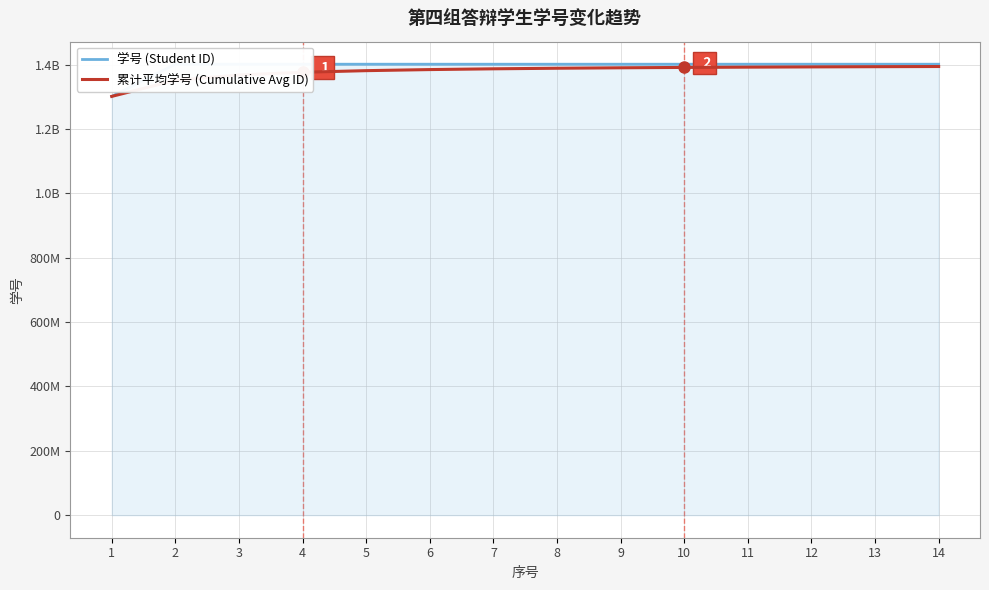

The value of 学号 (Student ID) at 12 is 1401362166.0. True or false?

True